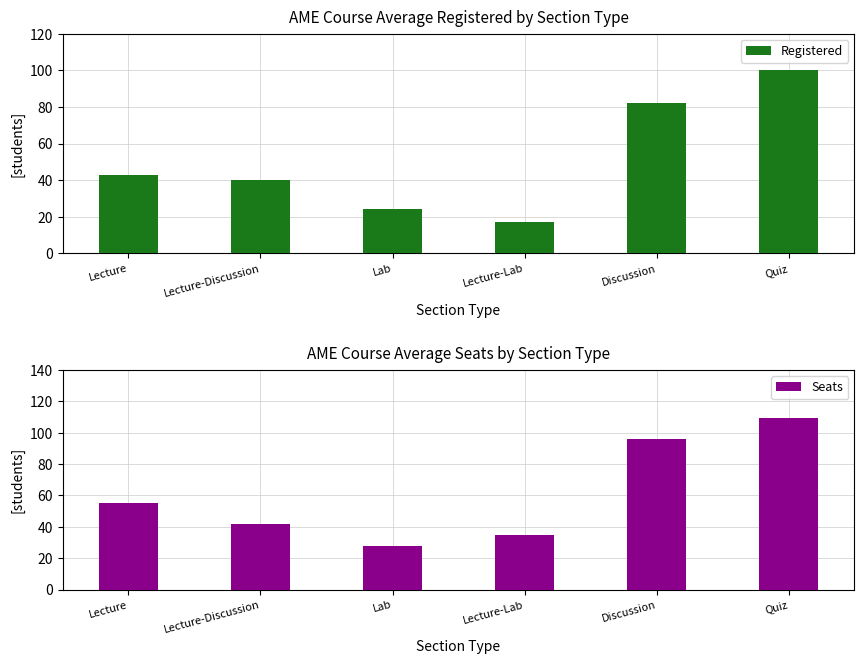

At which category is the sum across all series the highest?

Quiz